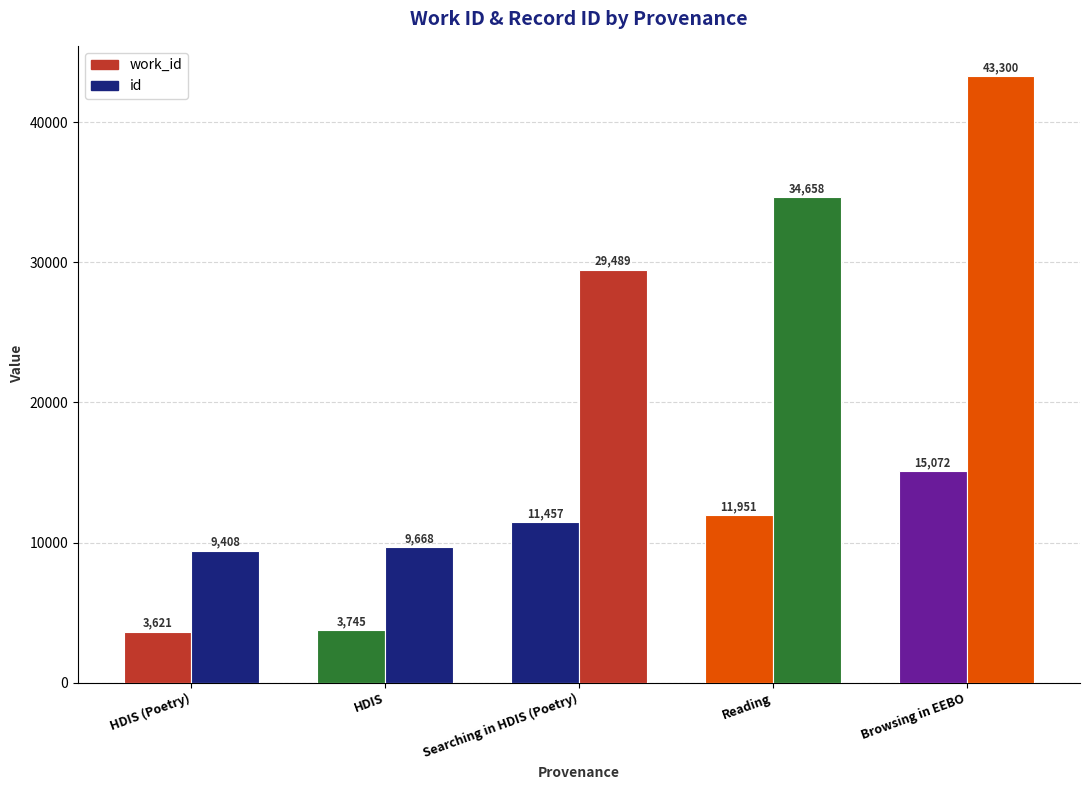

The value of work_id at Reading is 2883. True or false?

False